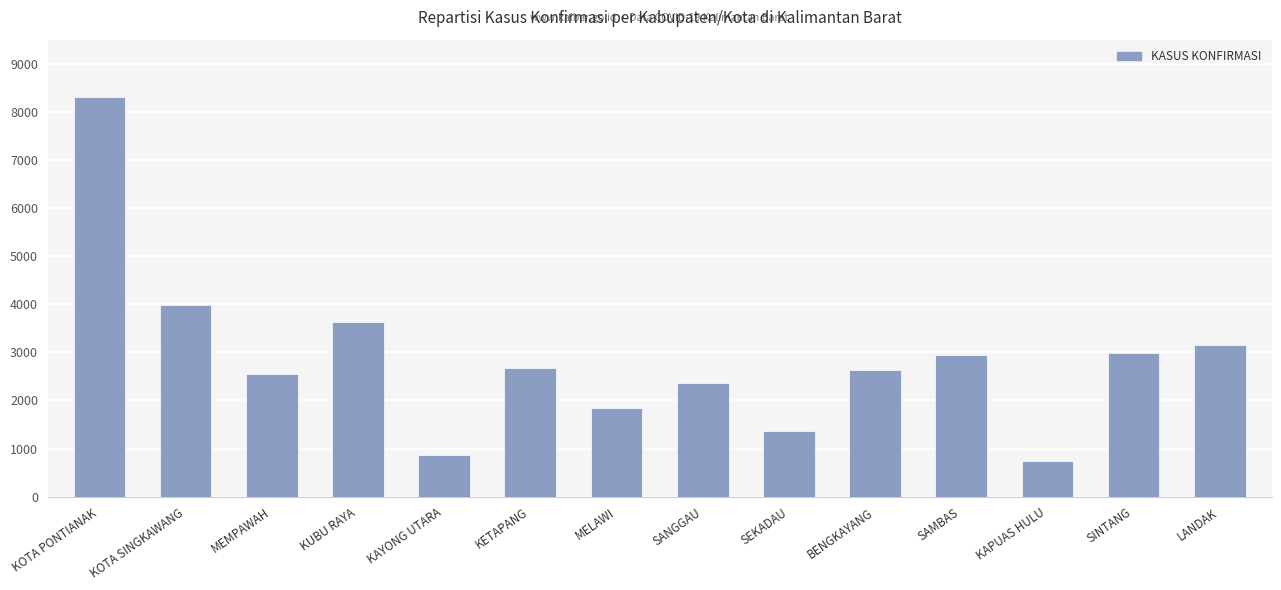

At which label does the data first exceed 2667?

KOTA PONTIANAK